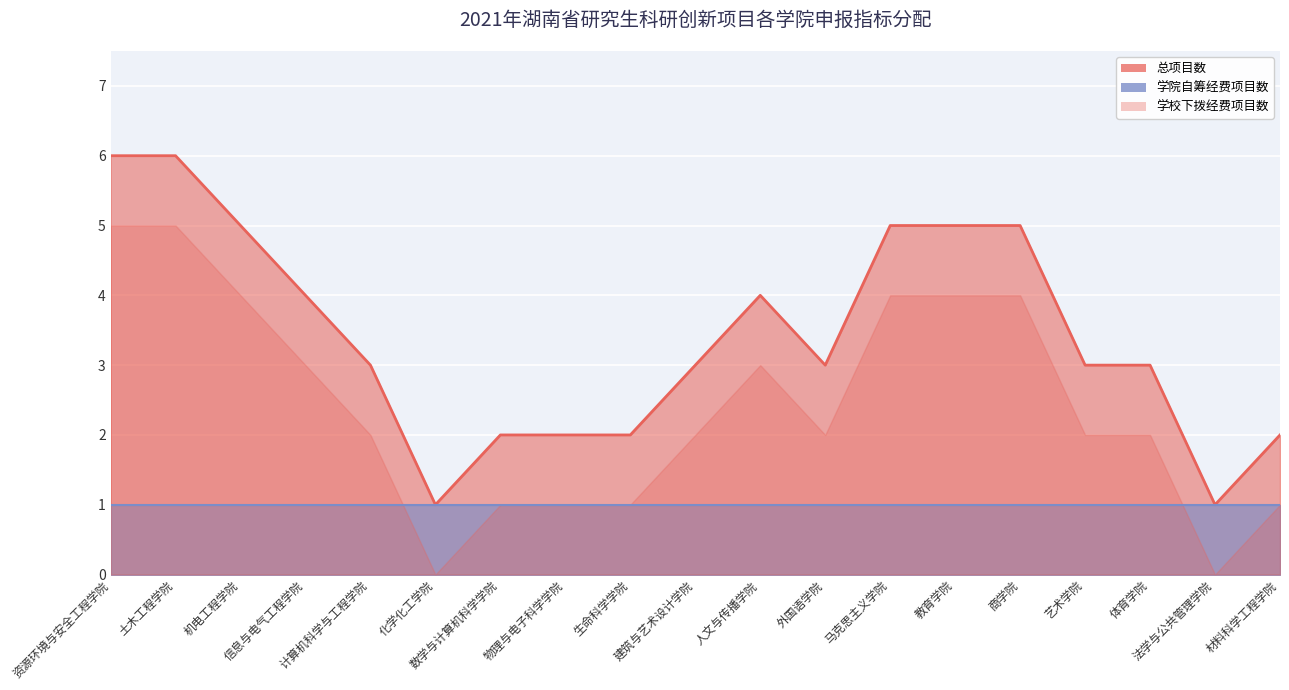

Is the value of 总项目数 at 商学院 greater than the value of 学校下拨经费项目数 at 外国语学院?

Yes